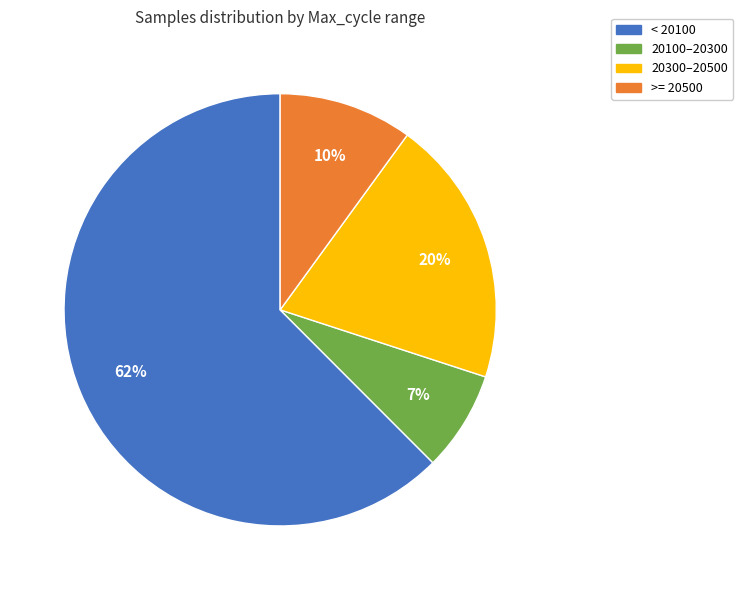

Which has a higher value, < 20100 or >= 20500?

< 20100